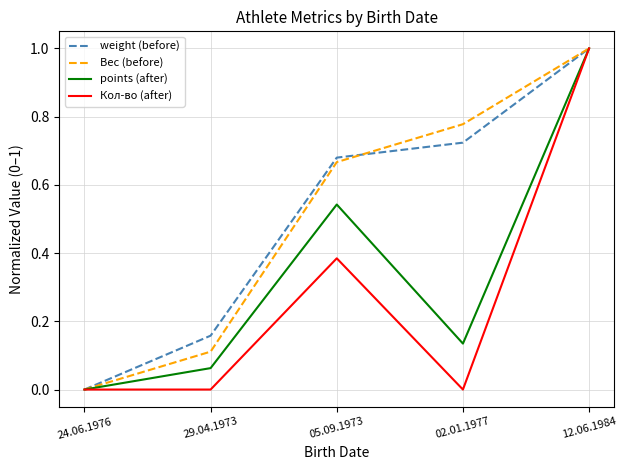

Which series changed the most between 29.04.1973 and 02.01.1977?

Вес (before)